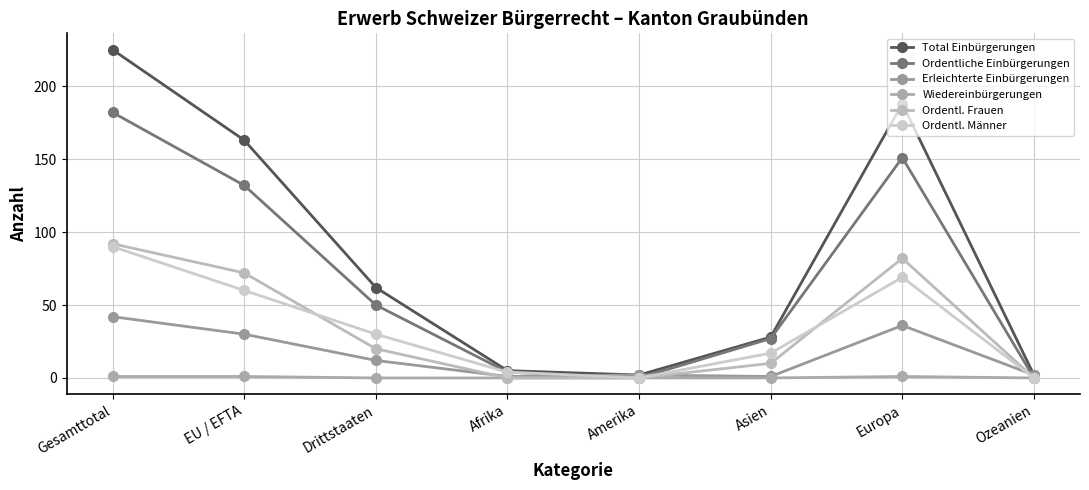

Where does the Total Einbürgerungen series first go above 62?

Gesamttotal